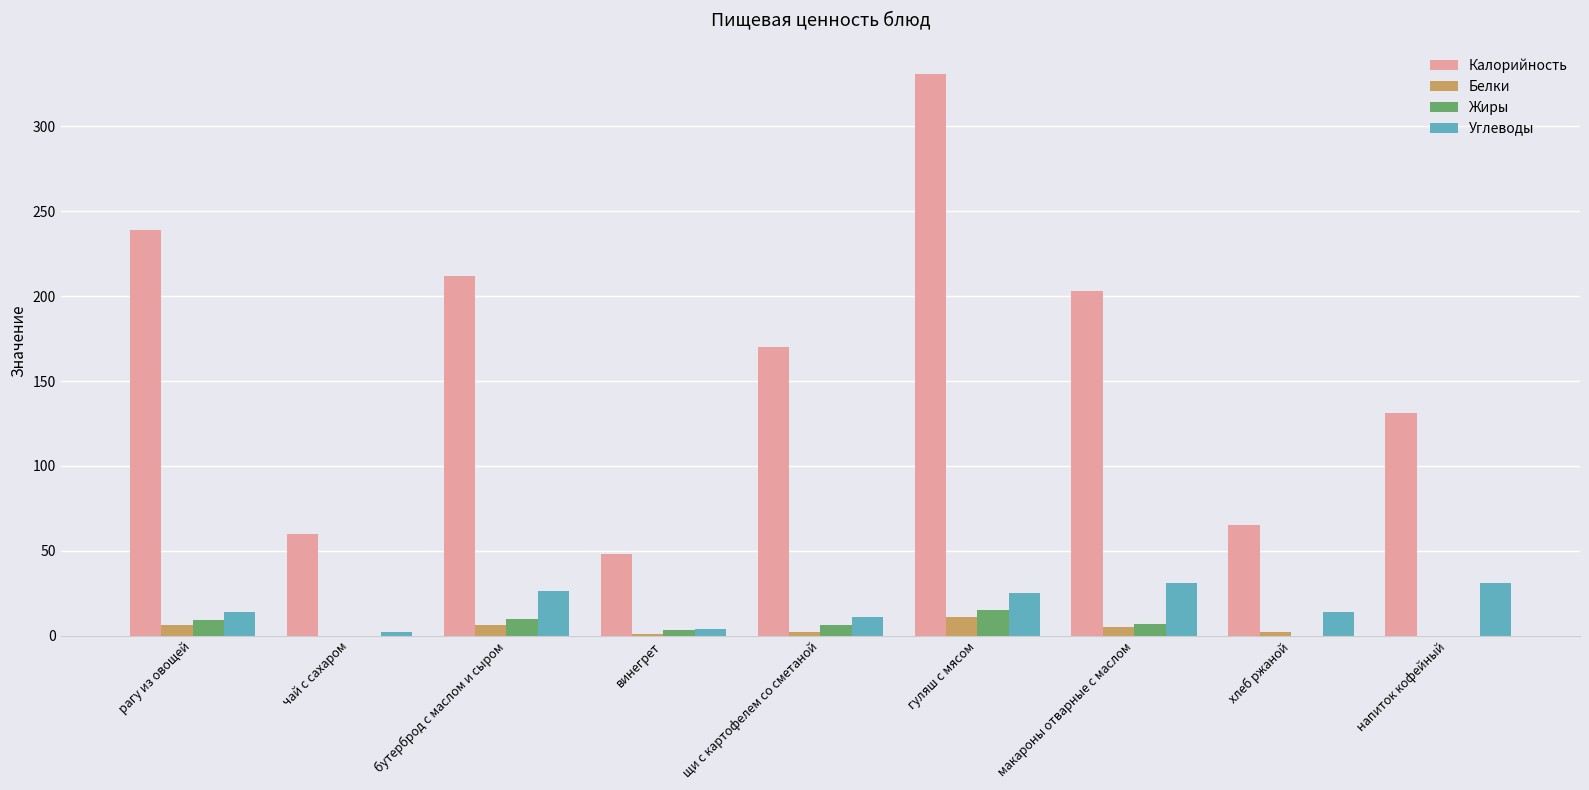

Count the number of data series in this chart.

4